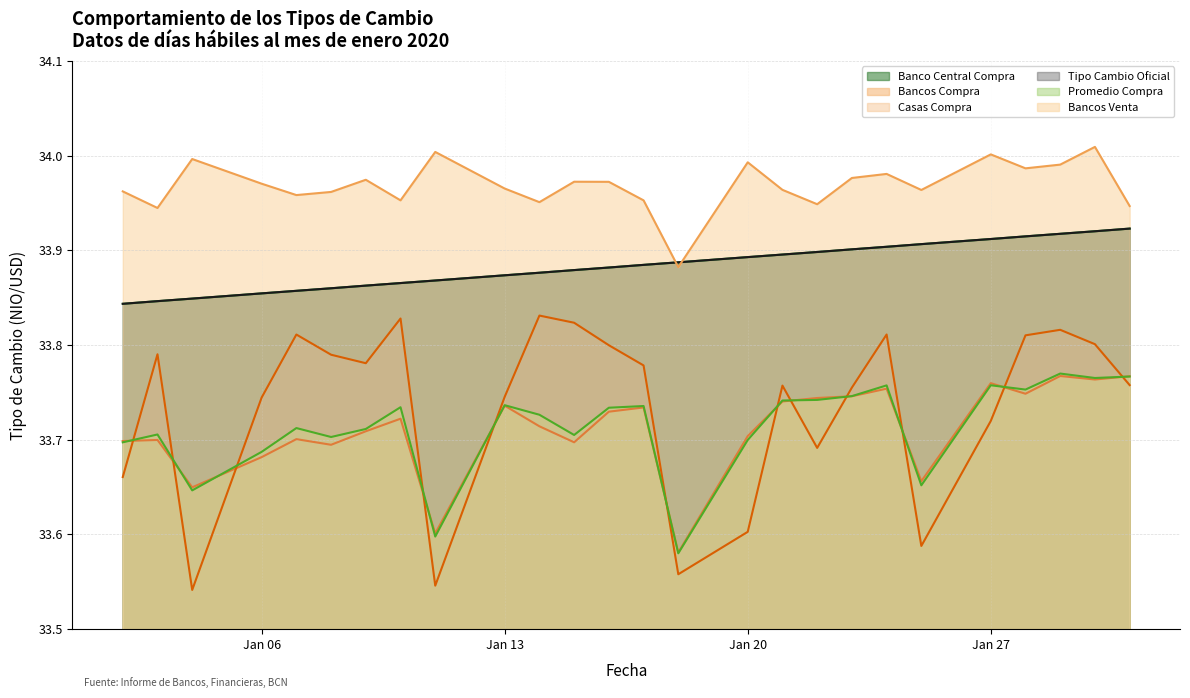

True or false: Banco Central Compra has a value of 33.9 at 2020-01-17.

True